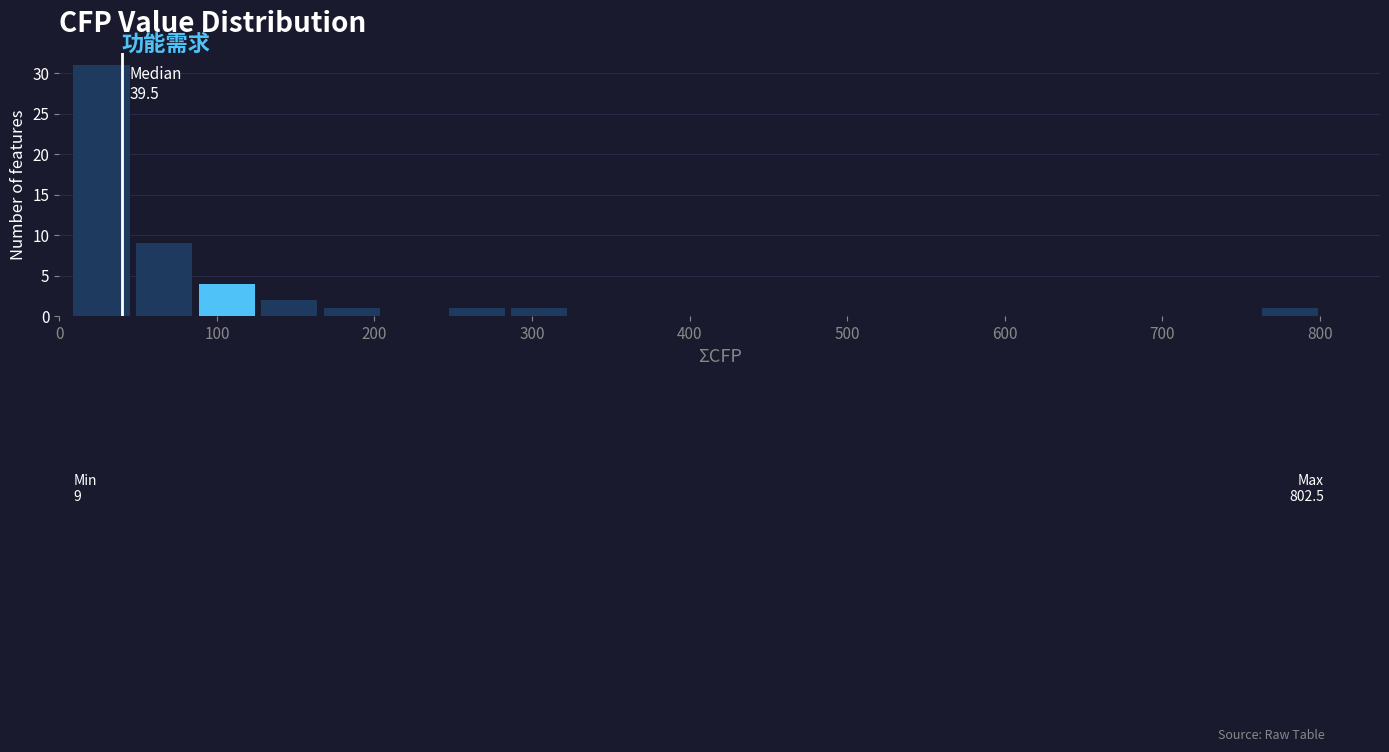

Read against the x-axis, roughly where is the centre of the tallest bar?

30